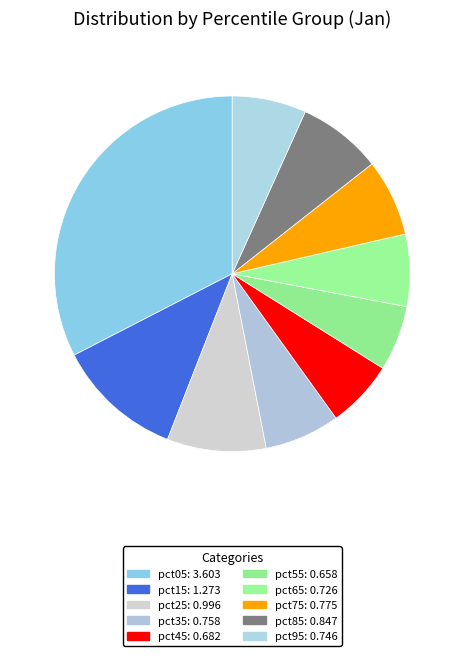

What is the total percentage of pct15 and pct85?

19.2%